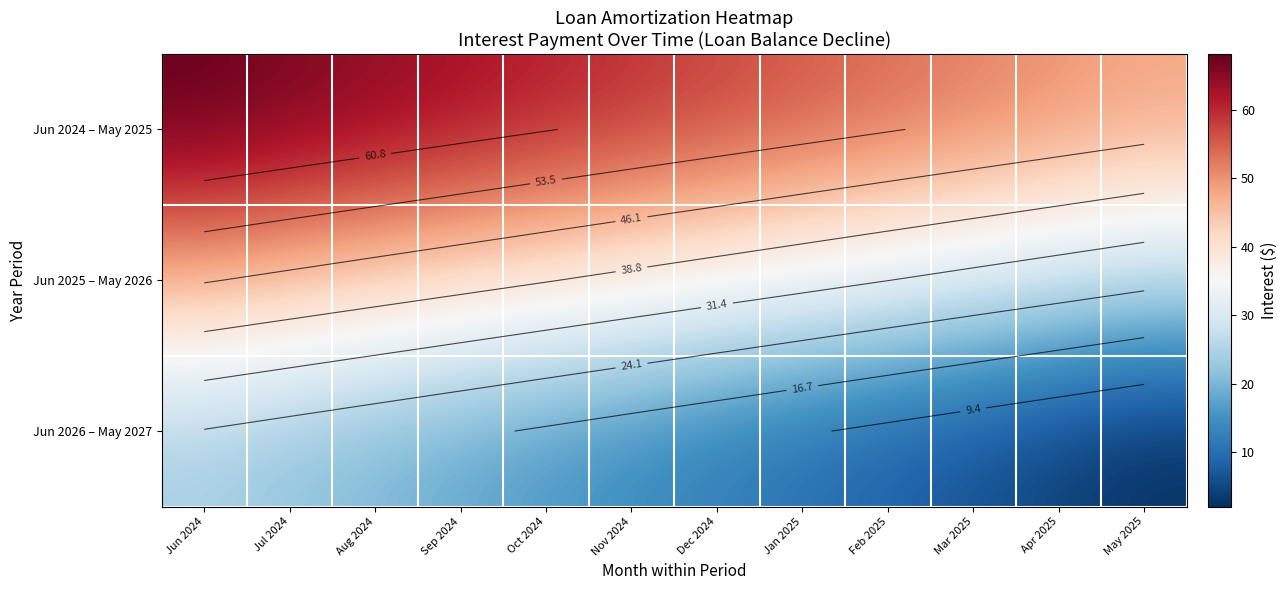

At which category is the sum across all series the highest?

Jun 2024